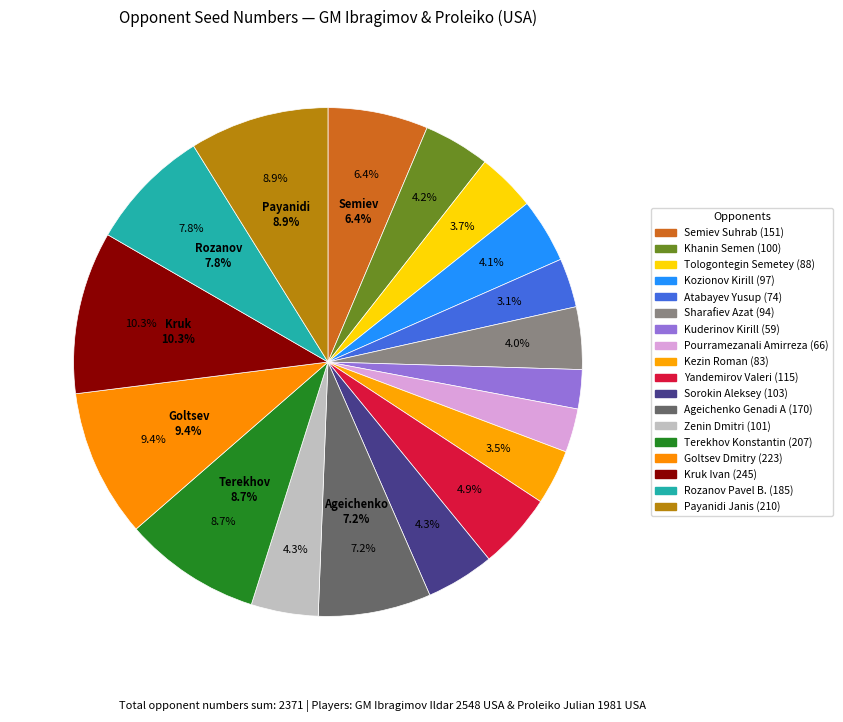

To the nearest percent, what percentage of the pie is Tologontegin Semetey?

4%